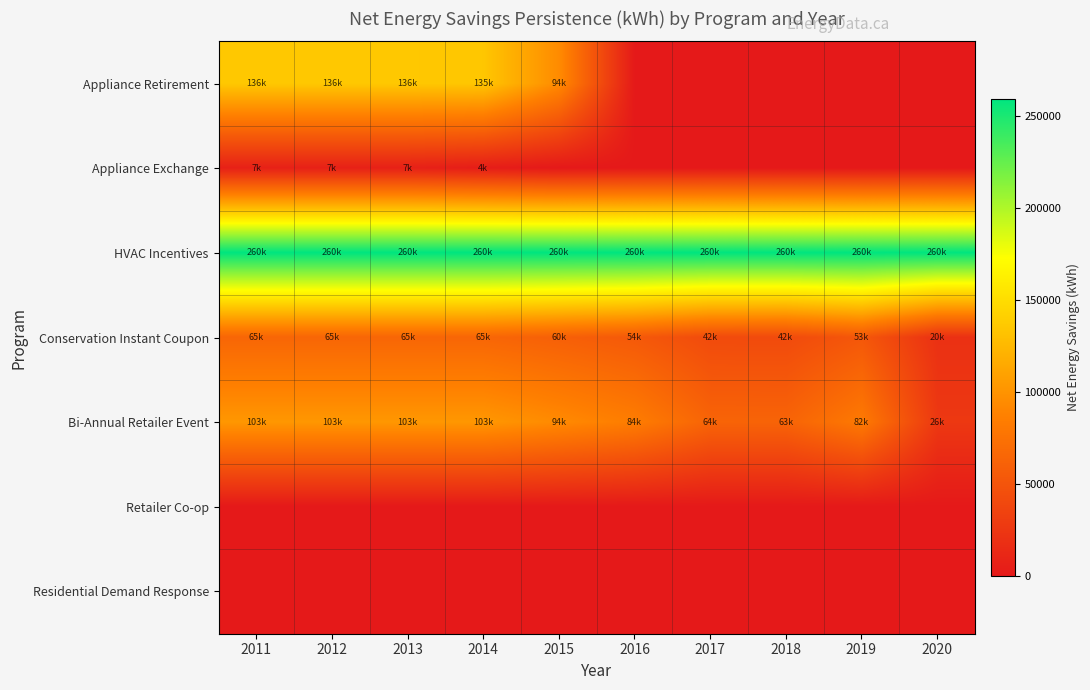

Reading right to left, what are all the values shown in this chart?

Appliance Retirement: 2020=0.0	2019=0.0	2018=0.0	2017=0.0	2016=0.0	2015=94464.1	2014=134875.4	2013=136086.6	2012=136086.6	2011=136086.6
Appliance Exchange: 2020=0.0	2019=0.0	2018=0.0	2017=0.0	2016=0.0	2015=0.0	2014=3907.1	2013=6763.4	2012=6763.4	2011=6763.4
HVAC Incentives: 2020=259654.0	2019=259654.0	2018=259654.0	2017=259654.0	2016=259654.0	2015=259654.0	2014=259654.0	2013=259654.0	2012=259654.0	2011=259654.0
Conservation Instant Coupon: 2020=20225.0	2019=53062.8	2018=42122.0	2017=42396.5	2016=54457.8	2015=60169.9	2014=65398.6	2013=65398.6	2012=65398.6	2011=65398.6
Bi-Annual Retailer Event: 2020=26258.0	2019=81828.2	2018=63313.5	2017=63545.3	2016=84284.7	2015=93951.1	2014=102799.4	2013=102799.4	2012=102799.4	2011=102799.4
Retailer Co-op: 2020=0.0	2019=0.0	2018=0.0	2017=0.0	2016=0.0	2015=0.0	2014=0.0	2013=0.0	2012=0.0	2011=0.0
Residential Demand Response: 2020=0.0	2019=0.0	2018=0.0	2017=0.0	2016=0.0	2015=0.0	2014=0.0	2013=0.0	2012=0.0	2011=0.0